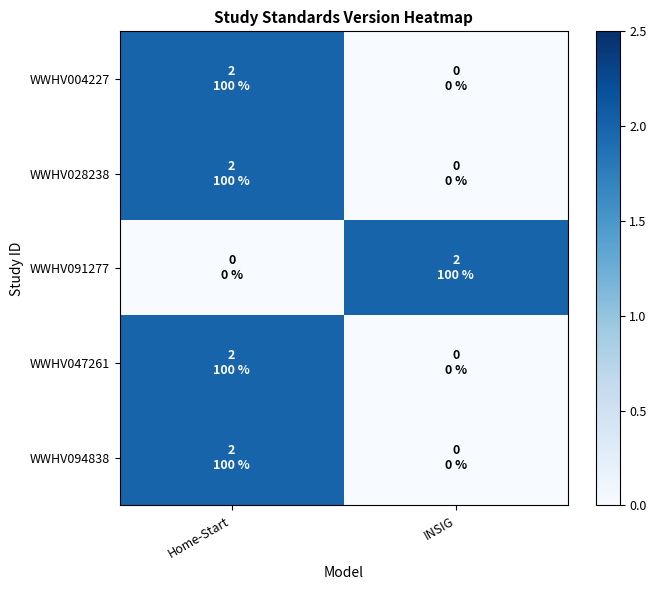

Which series has the largest total across all categories?

WWHV004227